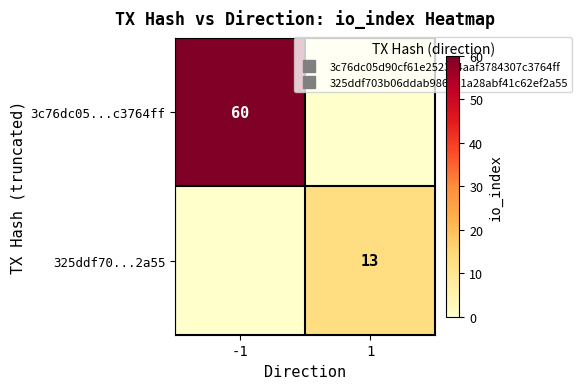

How many categories are shown in the chart?

2